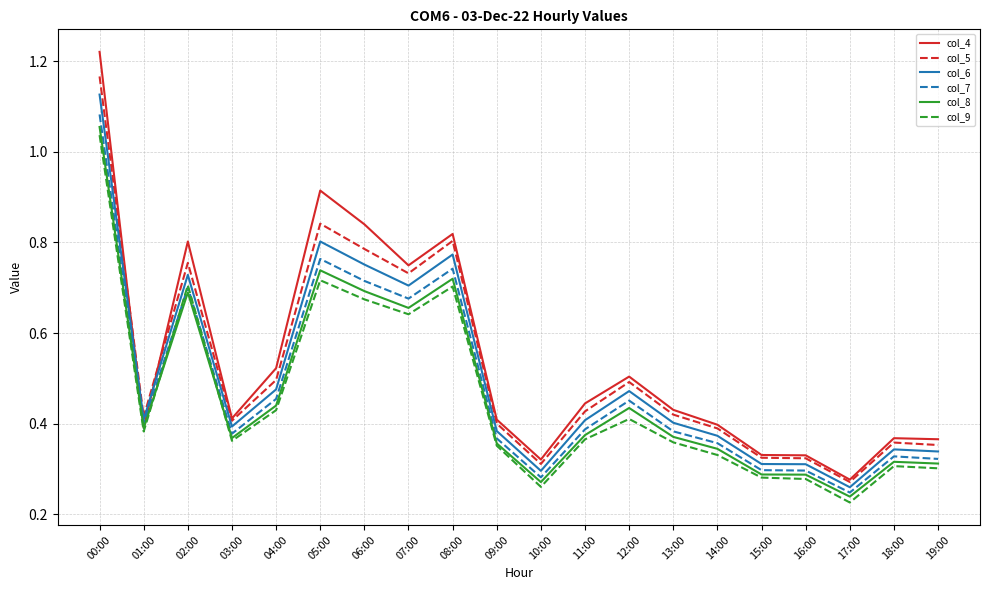

Which series has the widest spread of values?

col_4